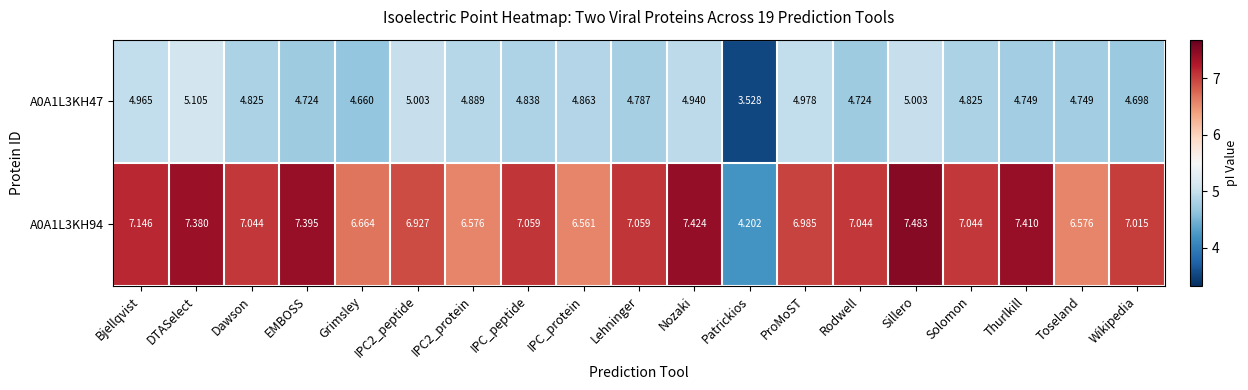

Which series has the widest spread of values?

A0A1L3KH94